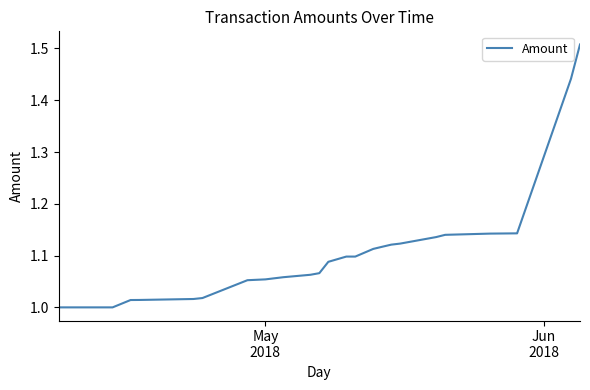

What is the difference between the maximum and second lowest values?

0.5